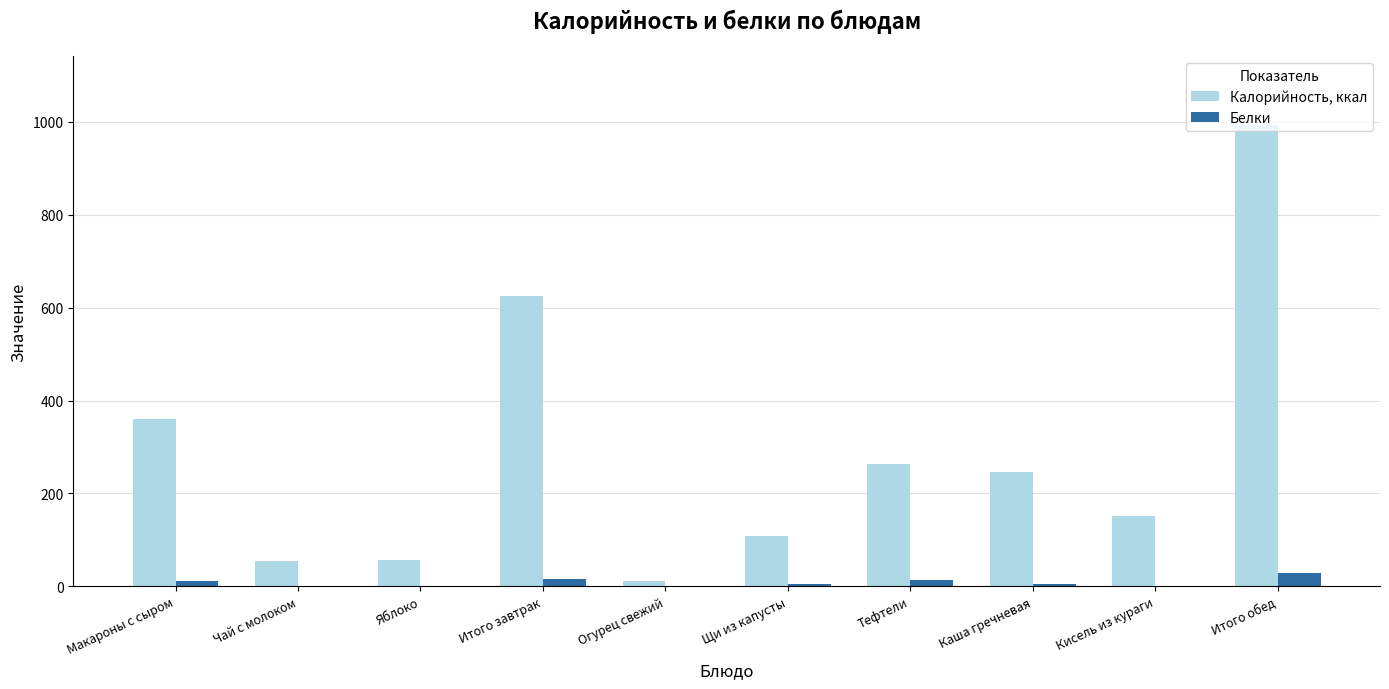

What value does the Белки series have at Чай с молоком?

1.6